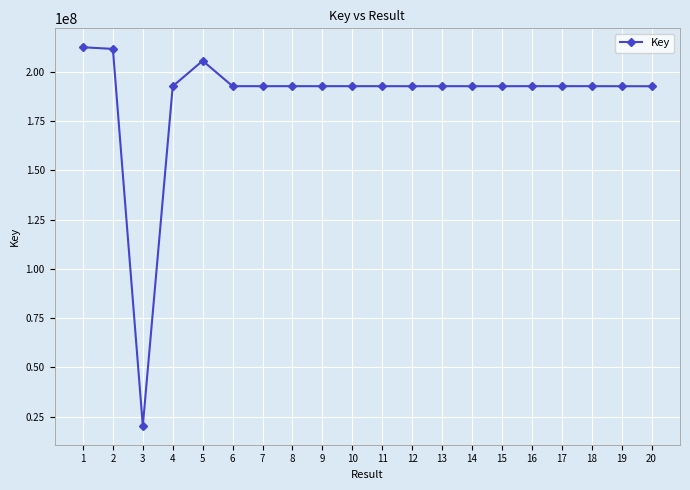

What is the difference between the values at 6 and 3?

172416673